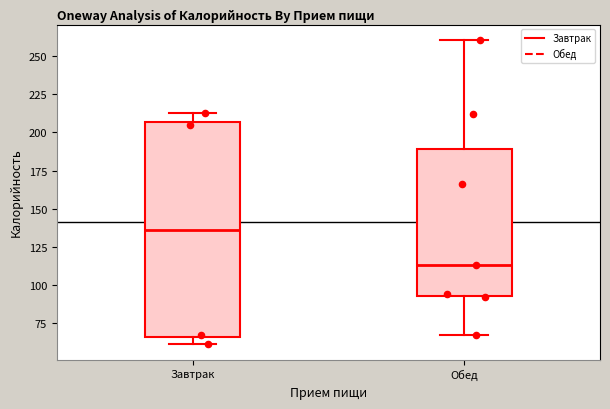

Which box is the tallest, from its lower edge to its upper edge?

Завтрак